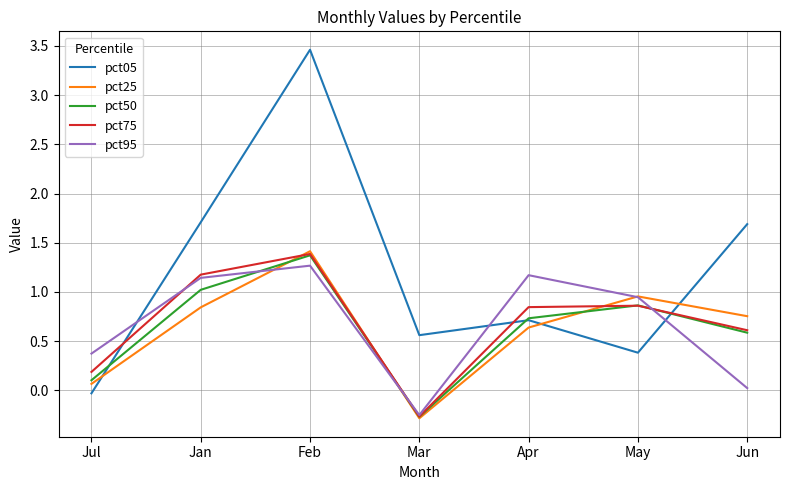

What is the maximum value for pct50?

1.4